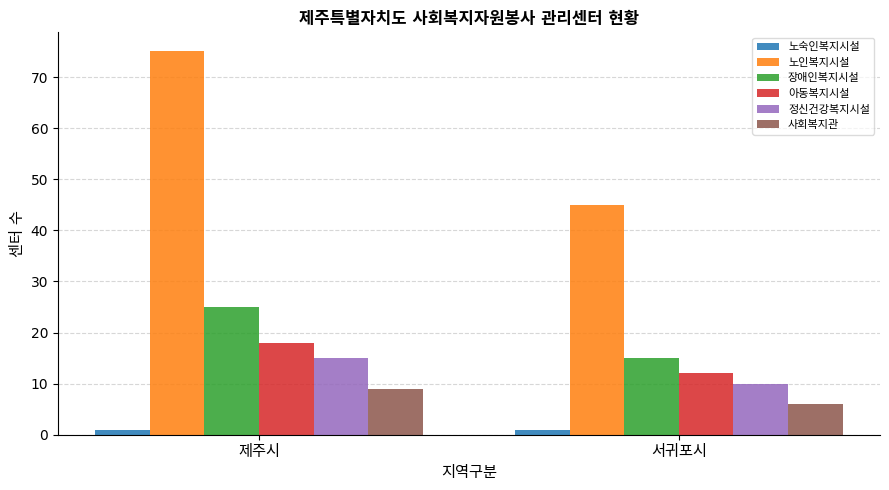

What is the difference between the 사회복지관 values at 제주시 and 서귀포시?

3